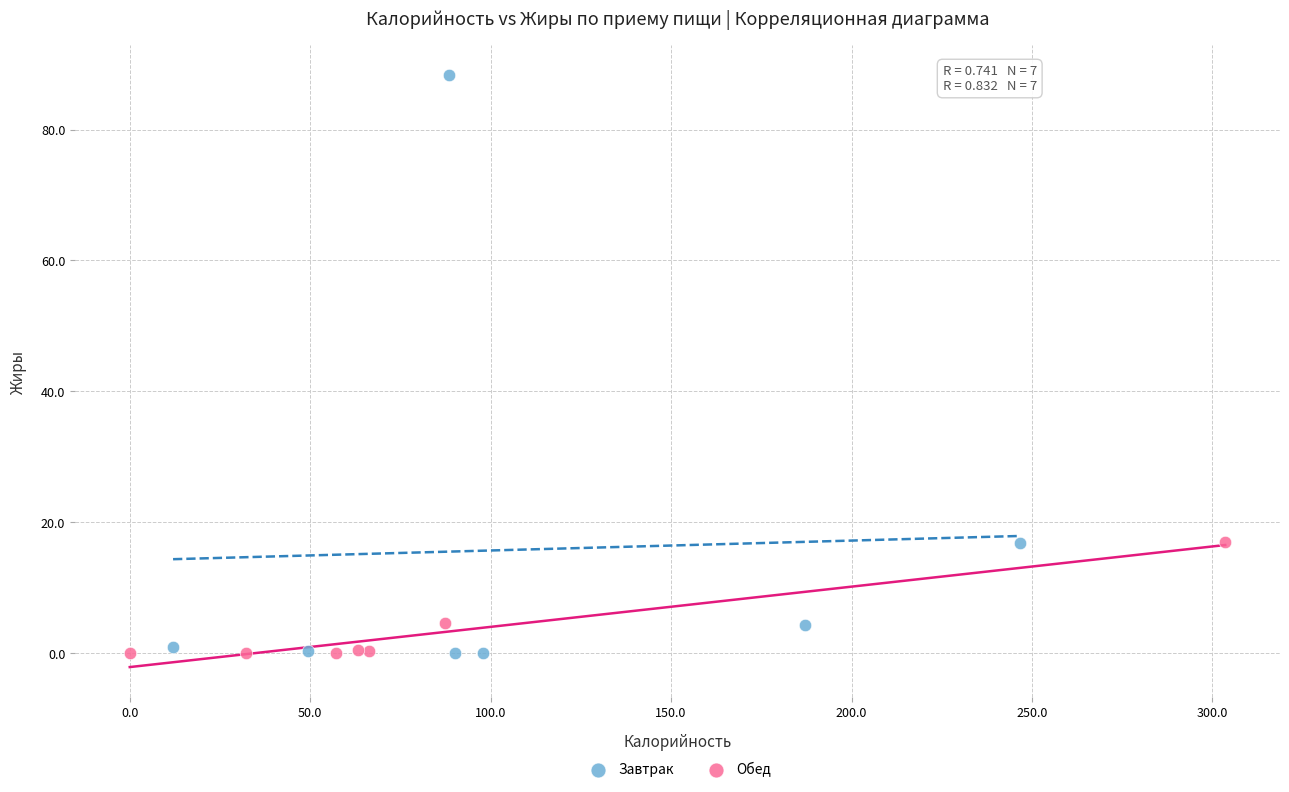

Which series has the widest spread of Y values?

Завтрак